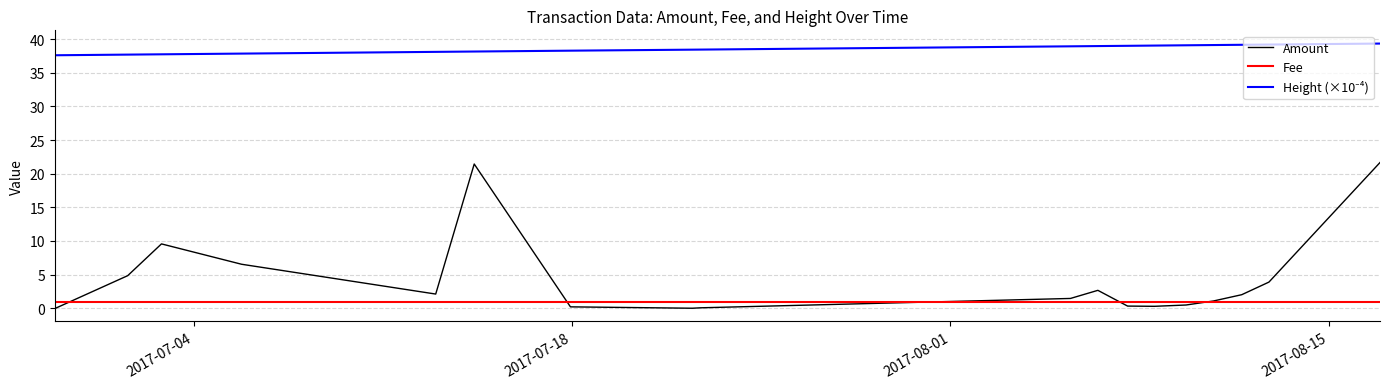

Which series has the largest range (max minus min)?

Amount